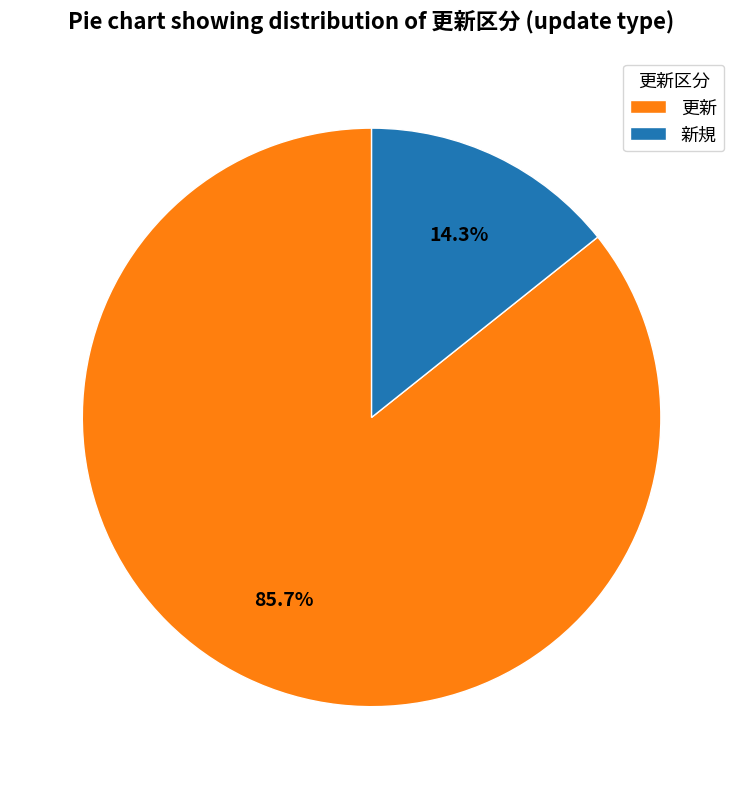

How many segments does this pie chart have?

2